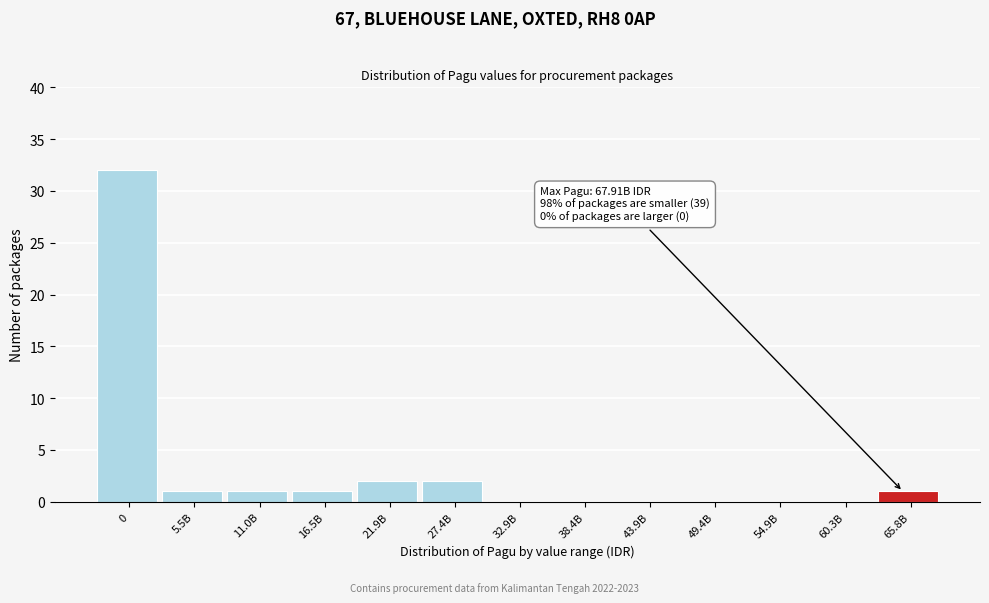

Reading left to right, extract all data points from this chart.

0=32	5.5B=1	11.0B=1	16.5B=1	21.9B=2	27.4B=2	32.9B=0	38.4B=0	43.9B=0	49.4B=0	54.9B=0	60.3B=0	65.8B=1